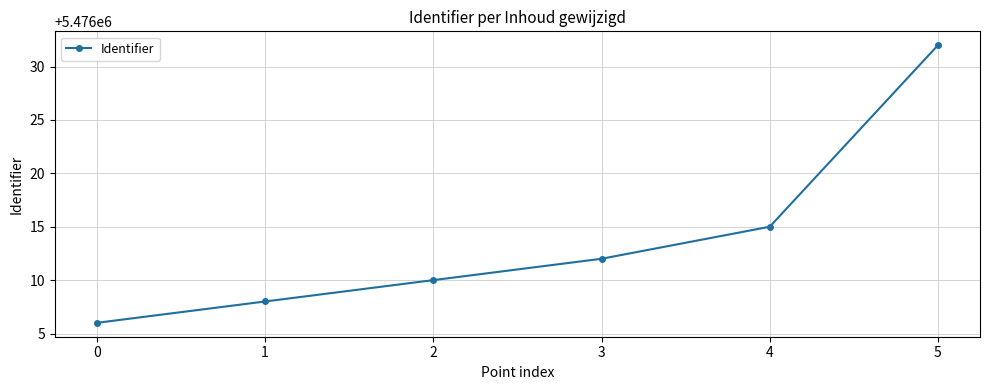

Read the value at 5, to the nearest 5.

5476030